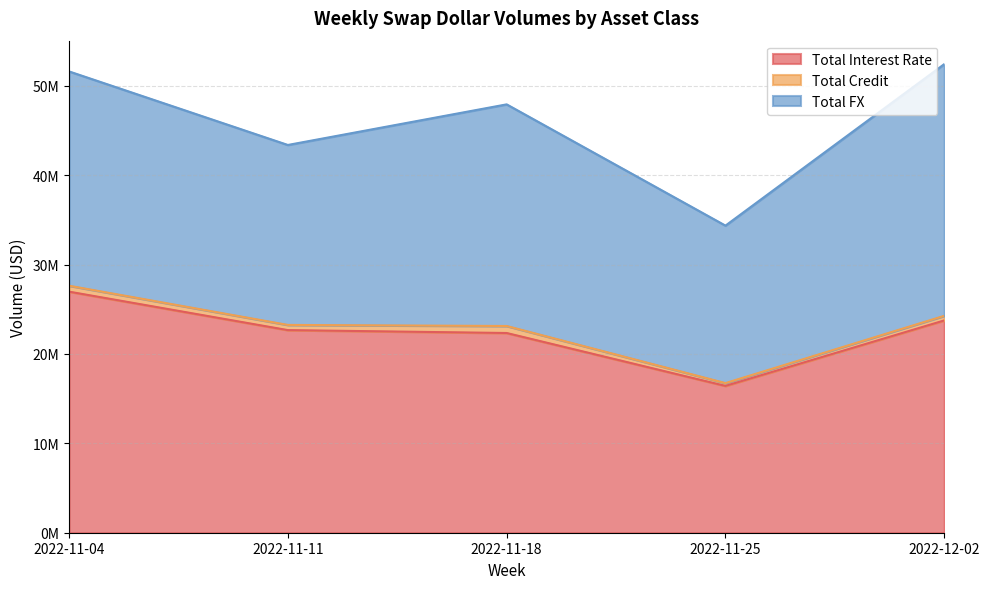

How many data points in Total Credit are above 580103?

2